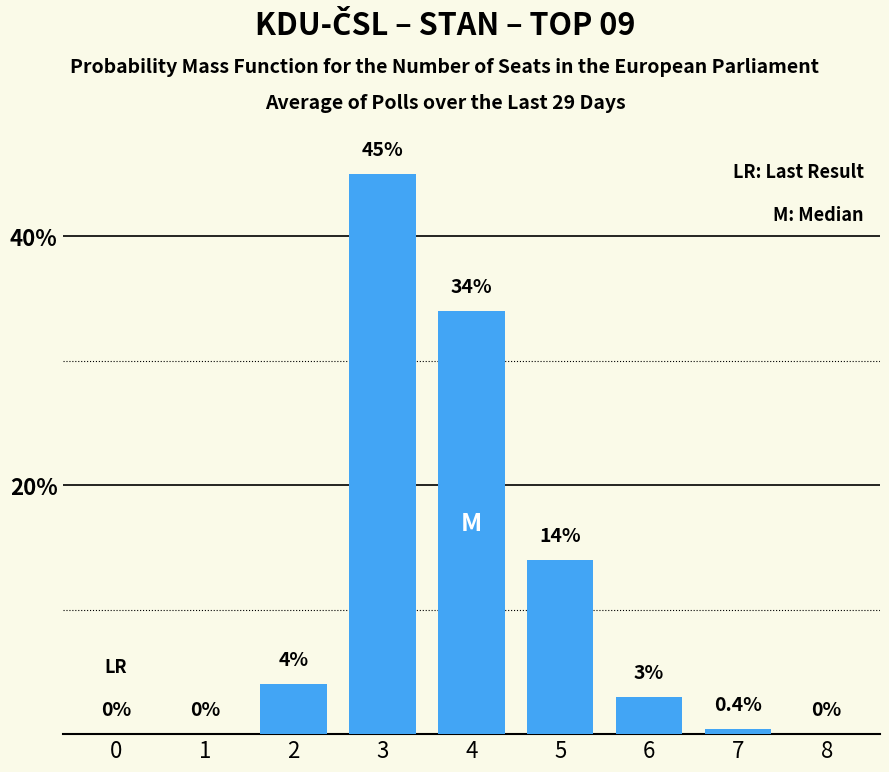

Does the chart contain stacked bars?

No